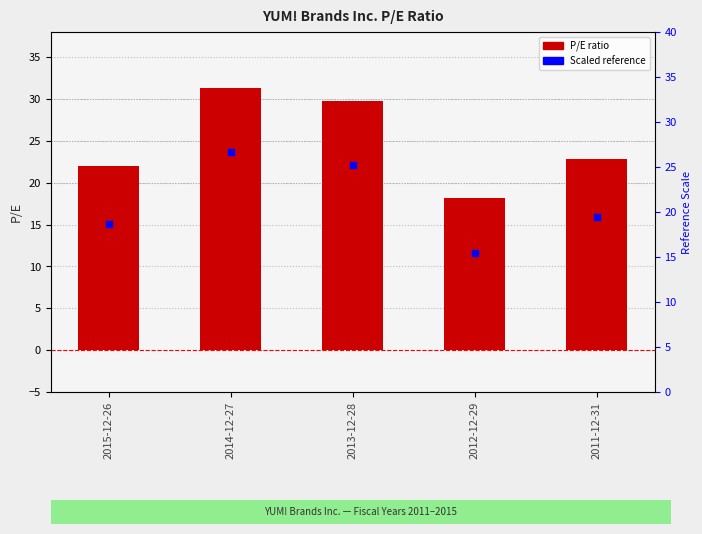

Is the value of scaled ref at 2012-12-29 greater than the value of P/E at 2015-12-26?

No